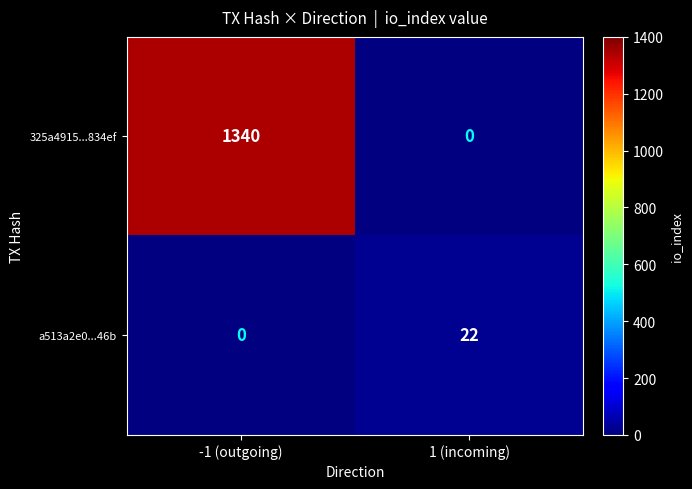

Is it true that 325a4915...834ef equals 2266 at -1 (outgoing)?

False